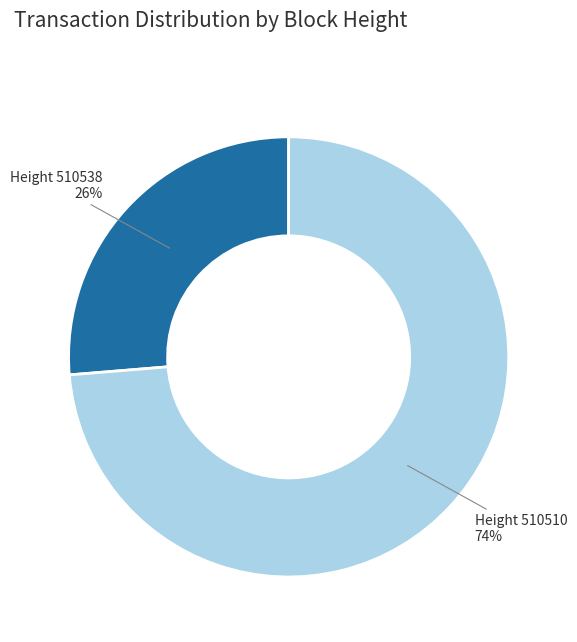

What is the largest slice in the pie chart?

Height 510510